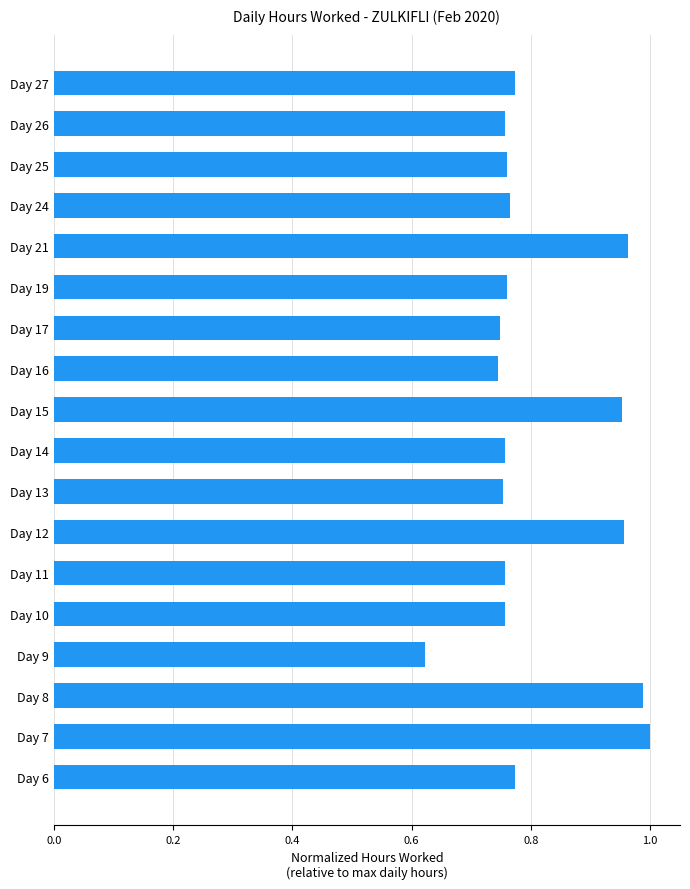

The value at Day 8 is 1.0. True or false?

True